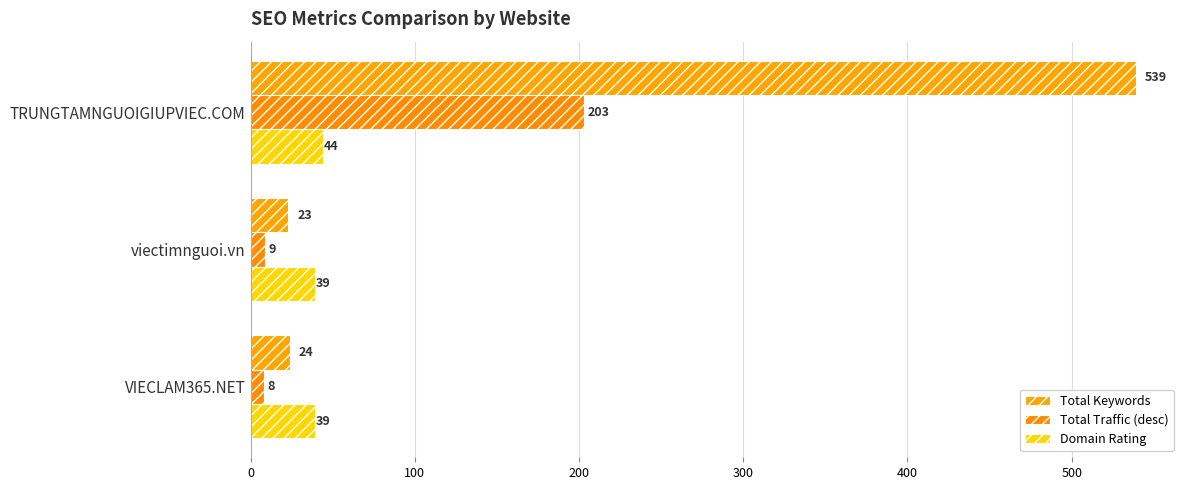

What is the average value of the Total Keywords series?

195